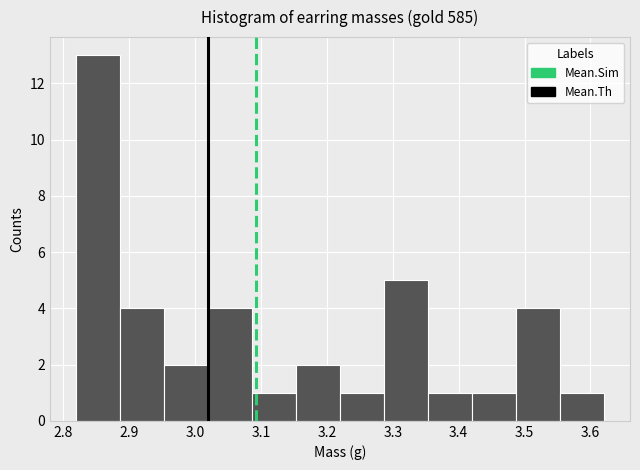

How tall is the bar that spans 3.42 to 3.49 on the x-axis? Neither the bar edges nor the heights are printed on the chart, so give them approximately, as read against the axes.

1